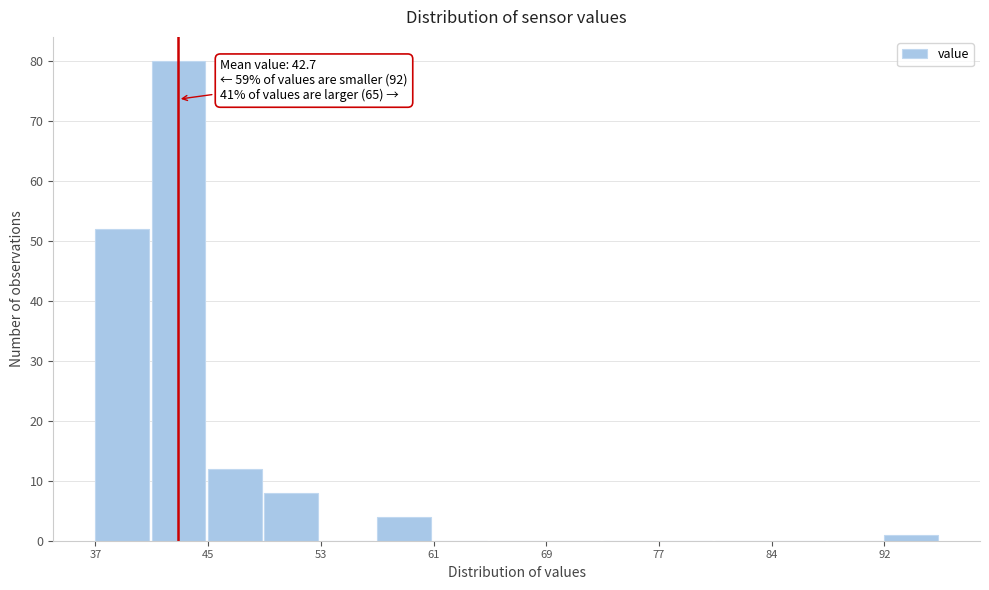

Around what value on the x-axis is the tallest bar? Give the approximate position of its centre, as read against the axis.

43